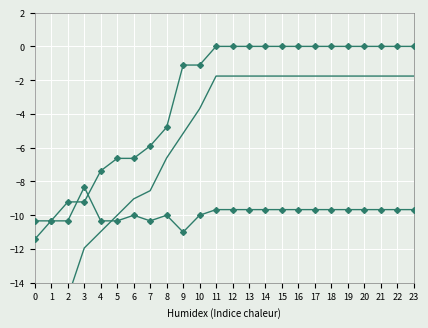

What is the difference between the maximum and minimum values in the Ages (normalized) series?

11.4